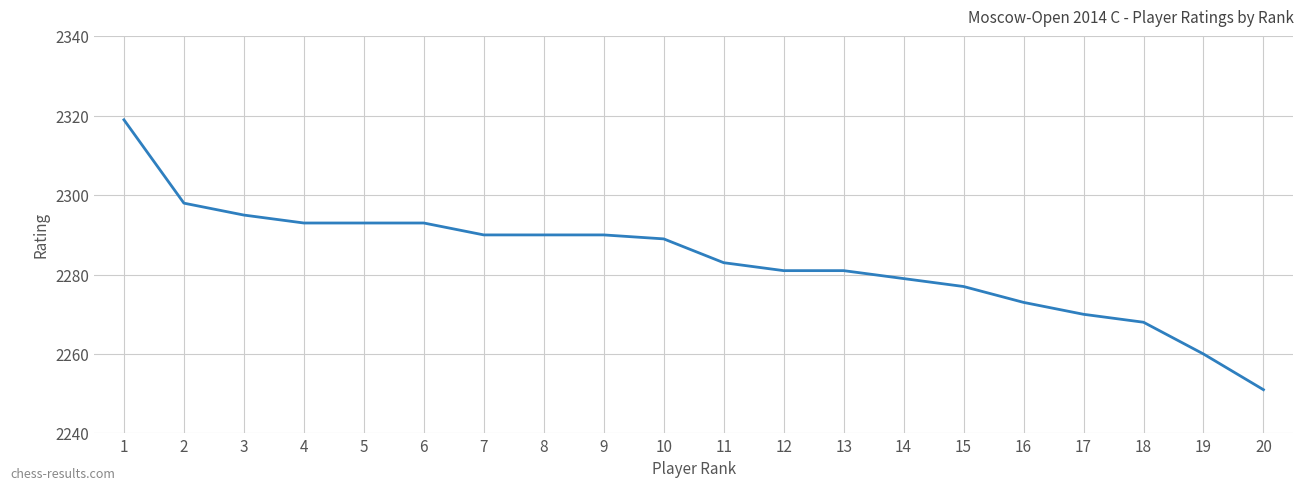

The value at 2 is 2298. True or false?

True